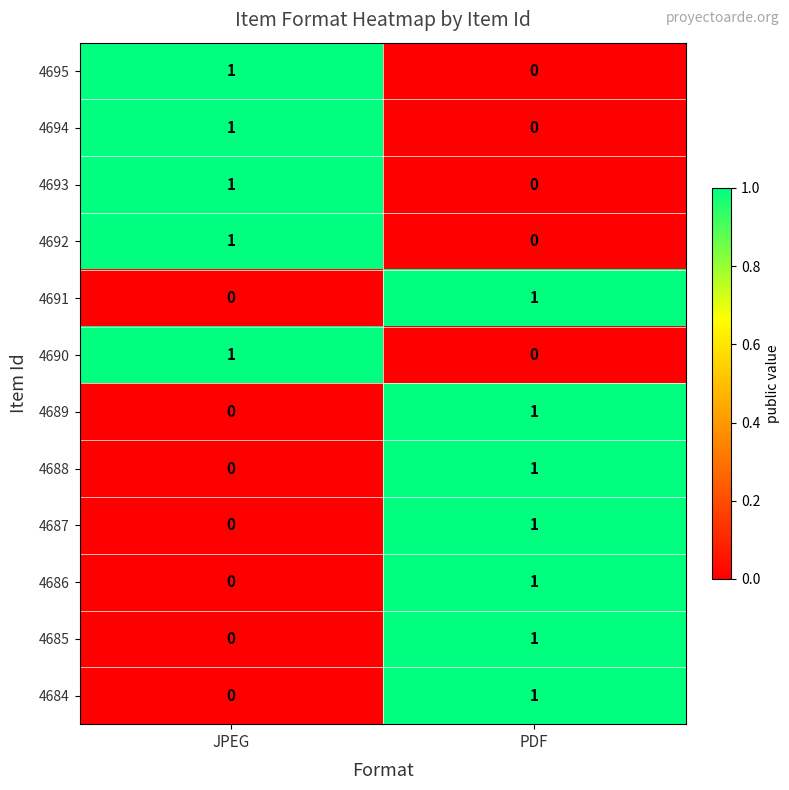

Rank the categories by 4691 value from lowest to highest.

JPEG, PDF